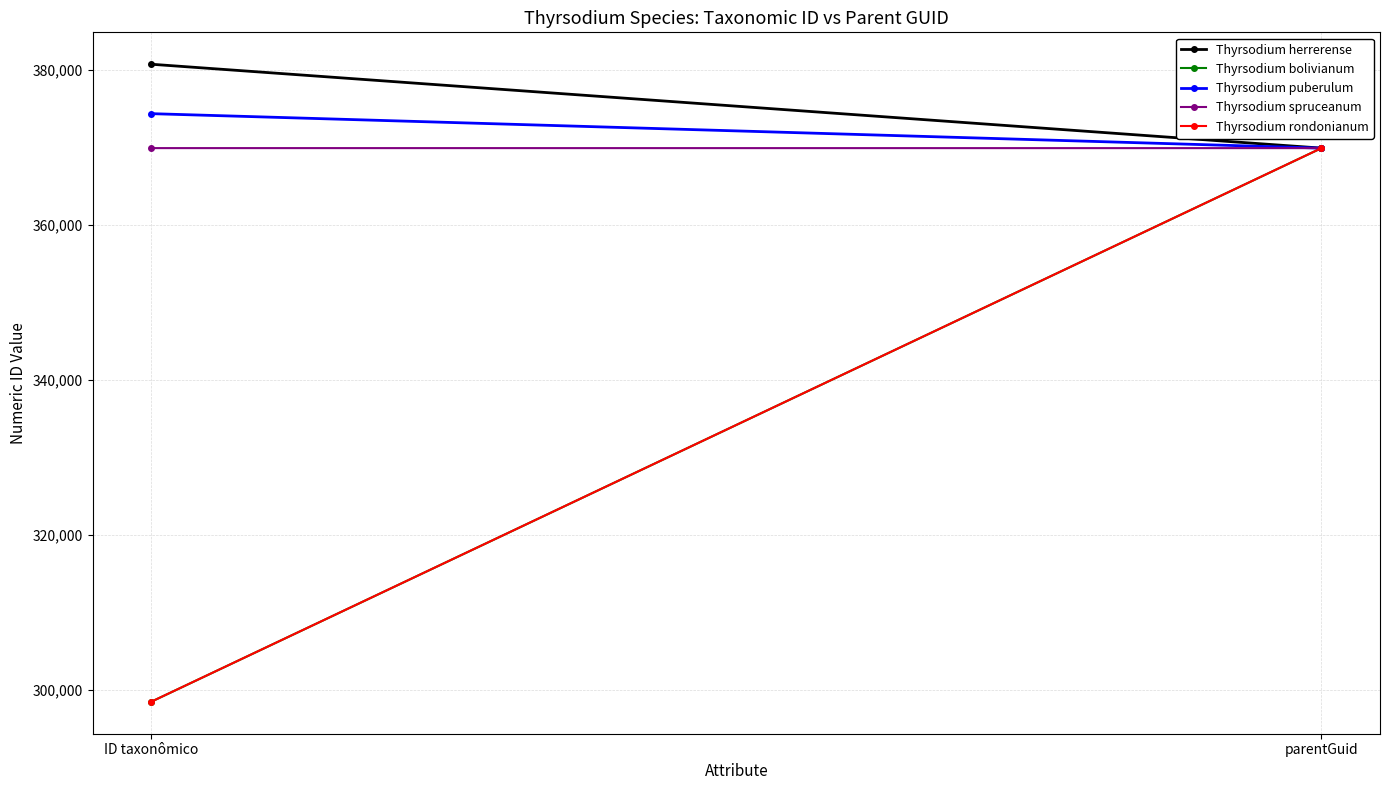

Count the number of data series in this chart.

5